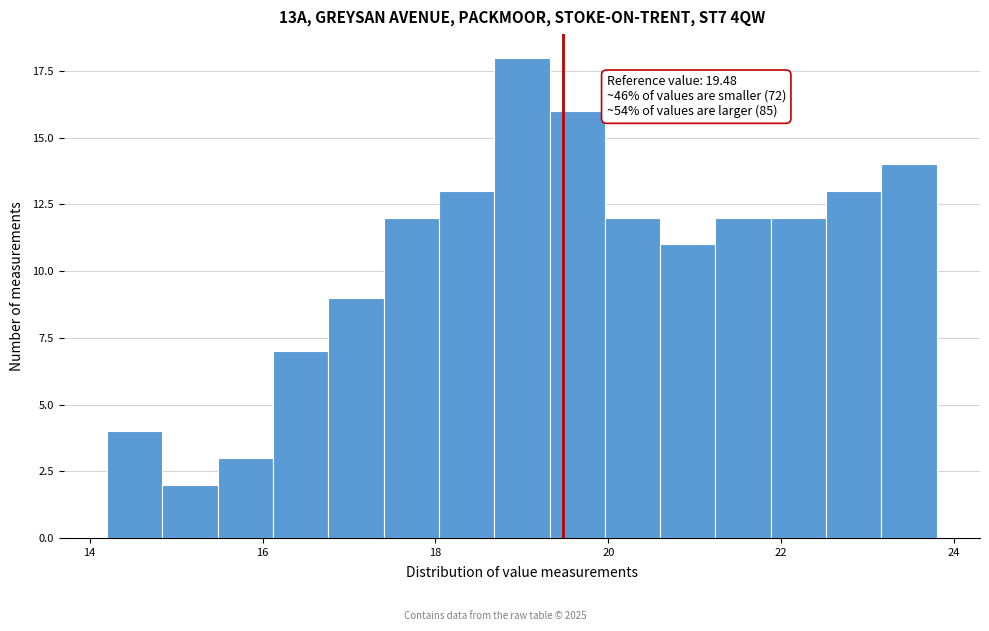

Read against the x-axis, roughly where is the centre of the tallest bar?

19.0